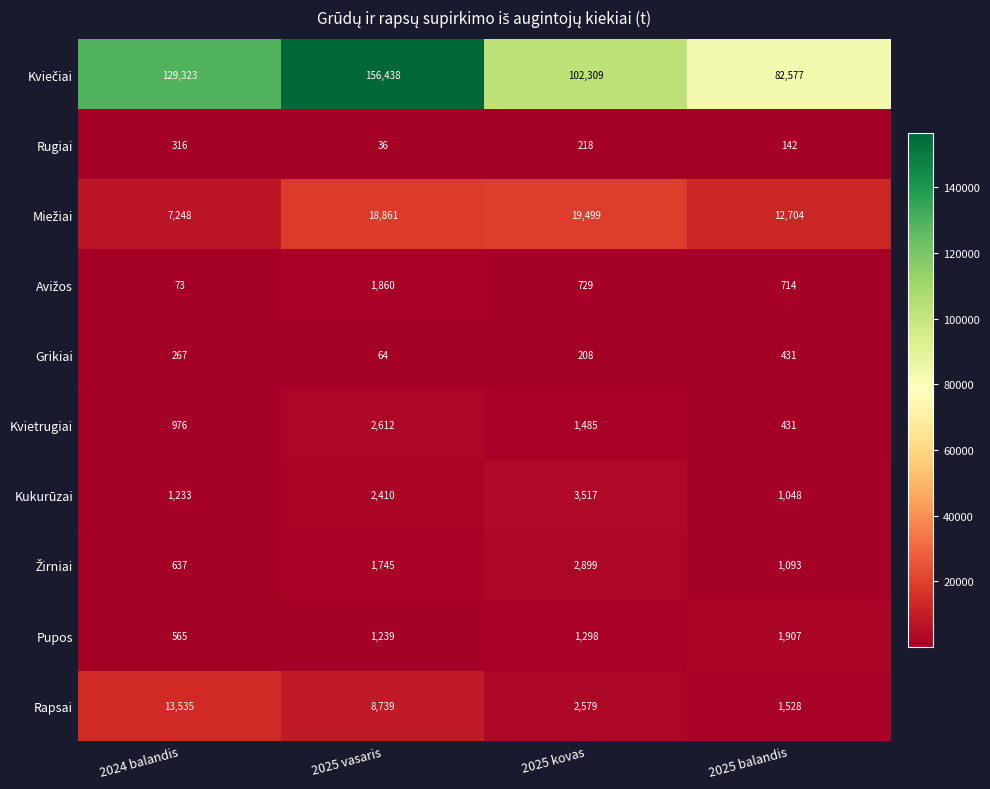

What is the difference between the maximum and minimum values in the Kvietrugiai series?

2181